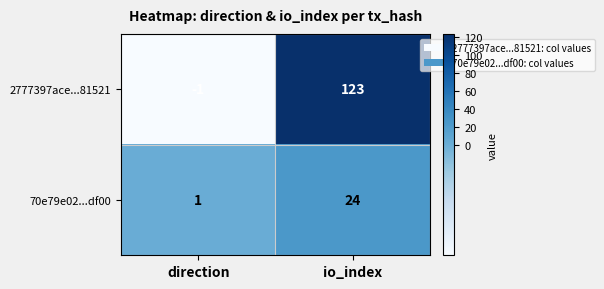

The 70e79e02...df00 series shows 7 at io_index. True or false?

False